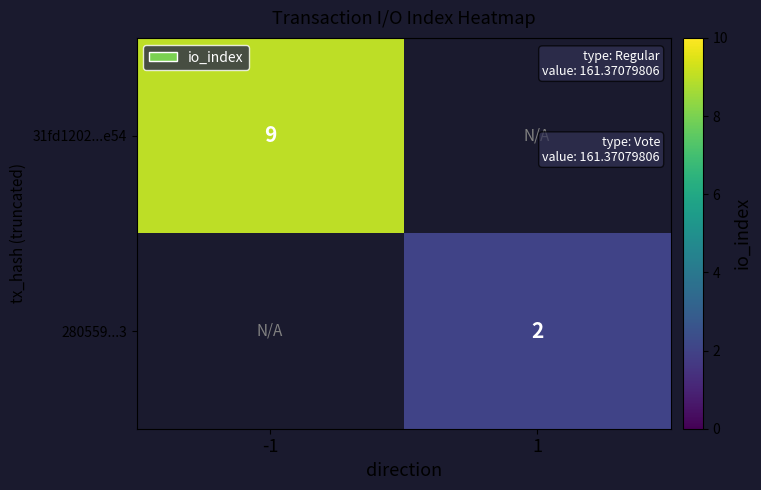

The 280559...3 series shows 2 at 1. True or false?

True